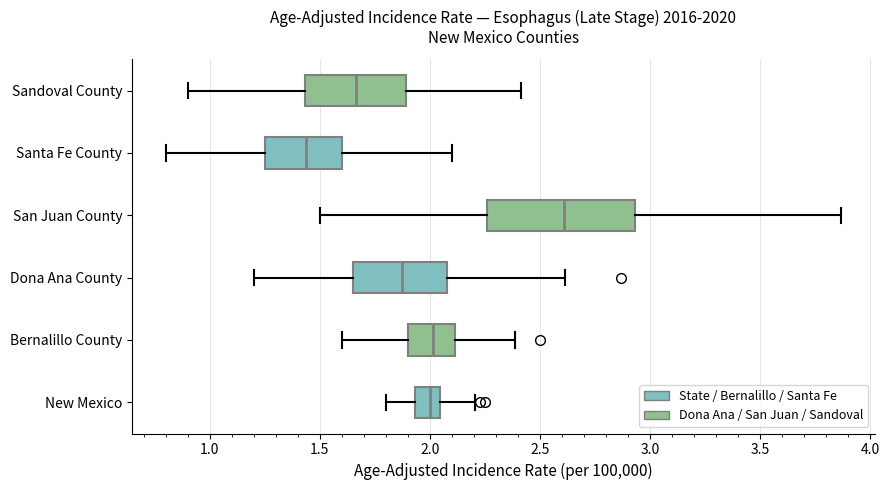

Which box's median line is the furthest to the right?

San Juan County